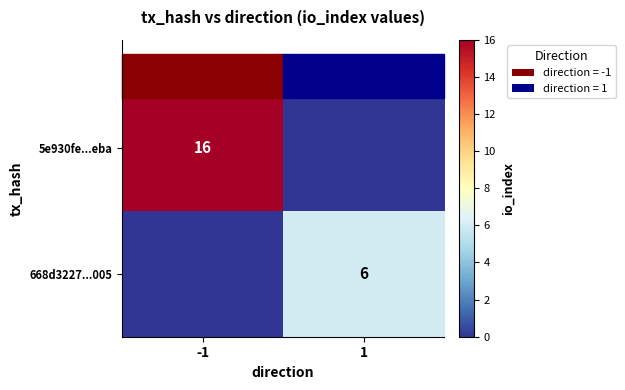

How many categories are shown in the chart?

2